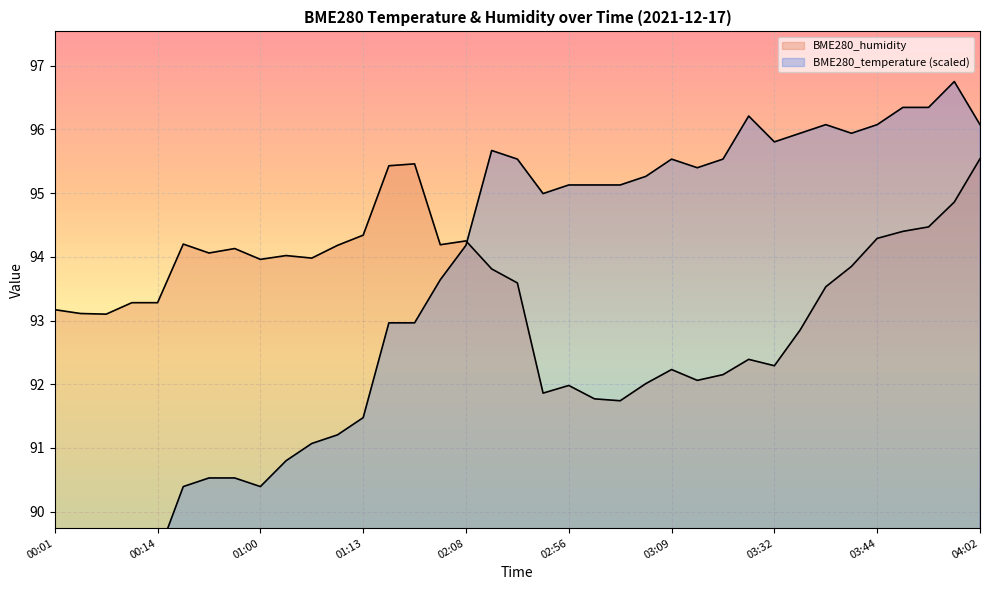

Which series has the largest total across all categories?

BME280_temperature